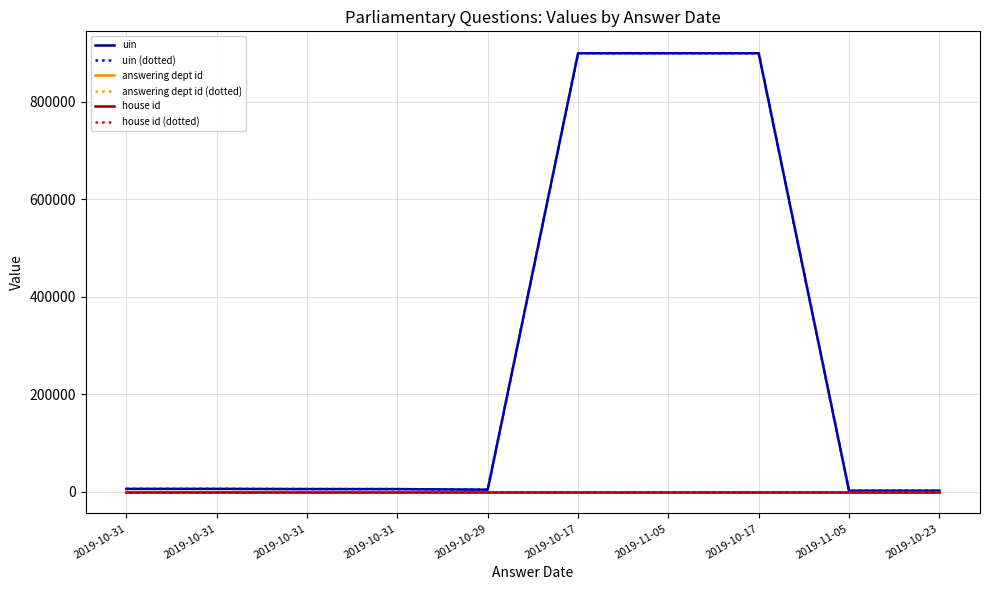

Is this an area chart (filled region under the line)?

No